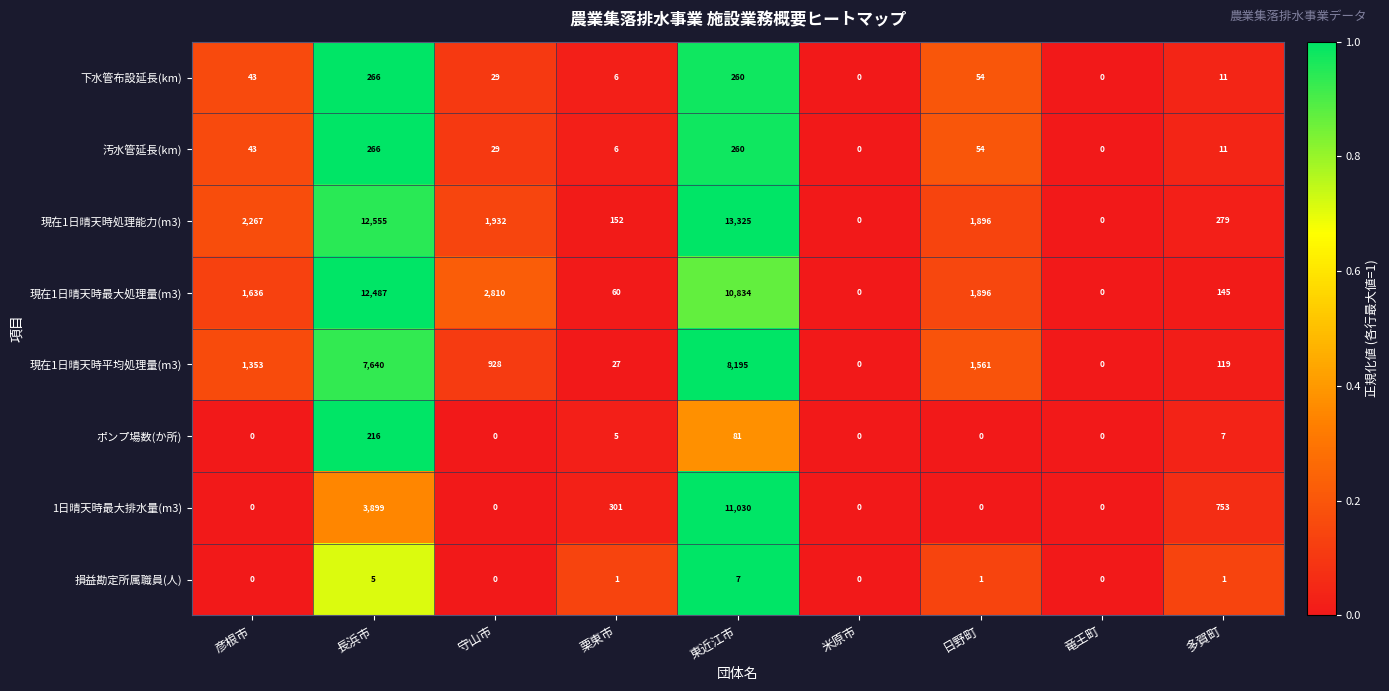

The 現在1日晴天時平均処理量(m3) series shows 0 at 竜王町. True or false?

True